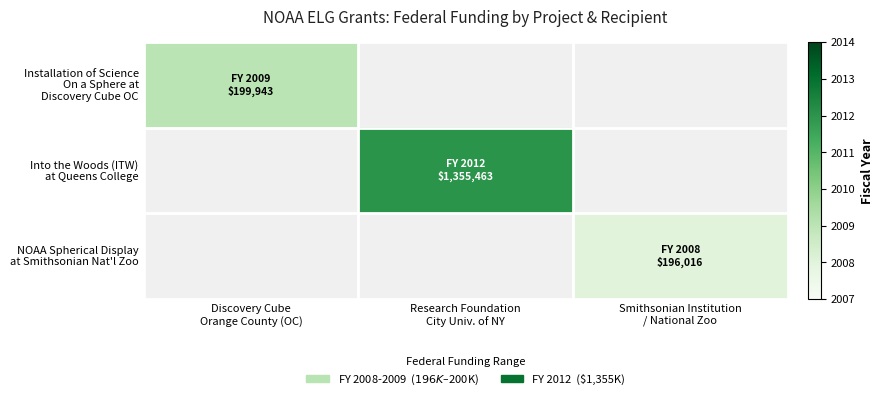

Which category has the lowest value across all series?

Smithsonian Institution
/ National Zoo